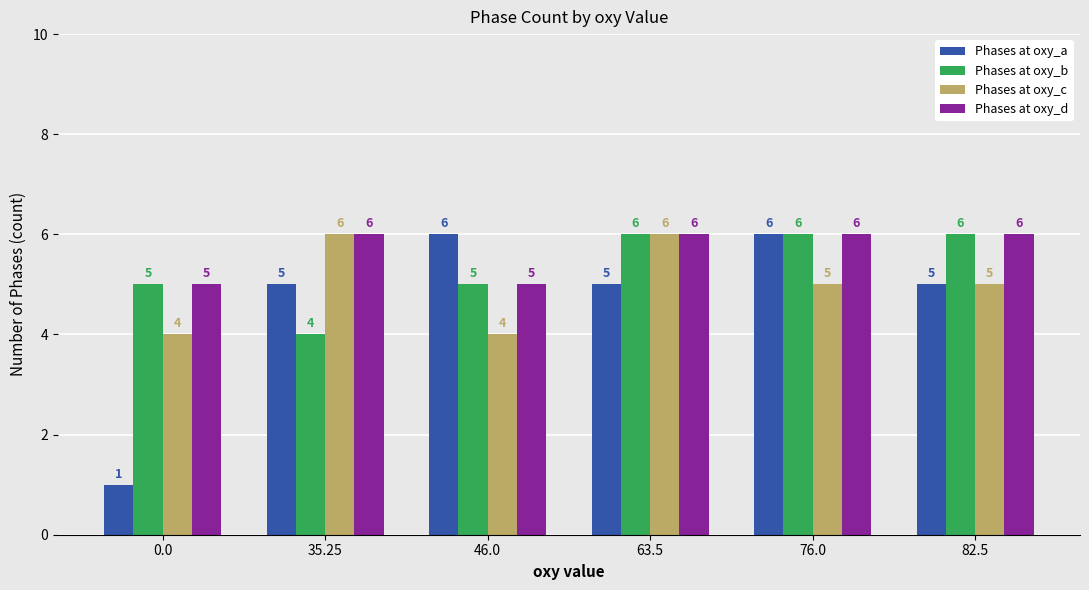

What is the spread (max minus min) of values at 63.5?

1